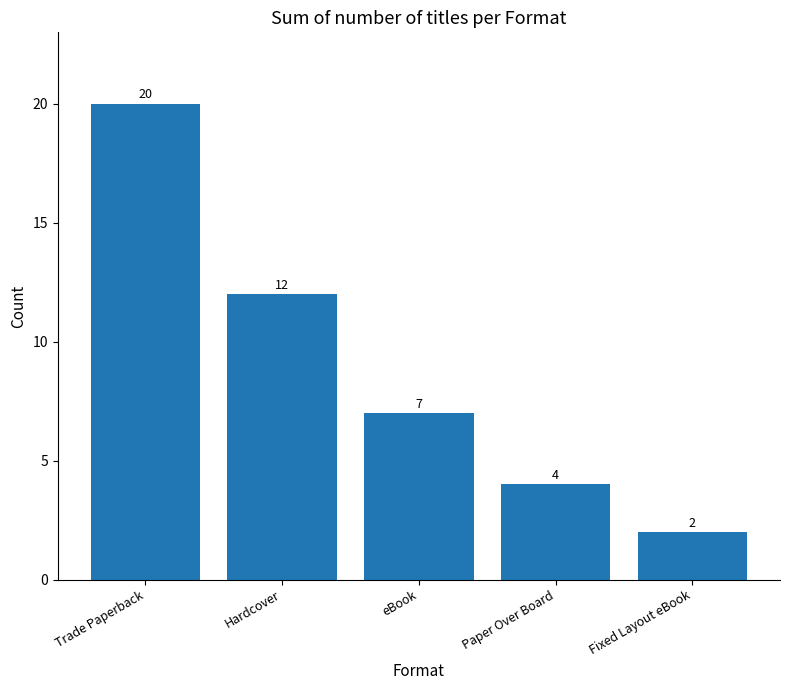

At which label does the data first exceed 7?

Trade Paperback